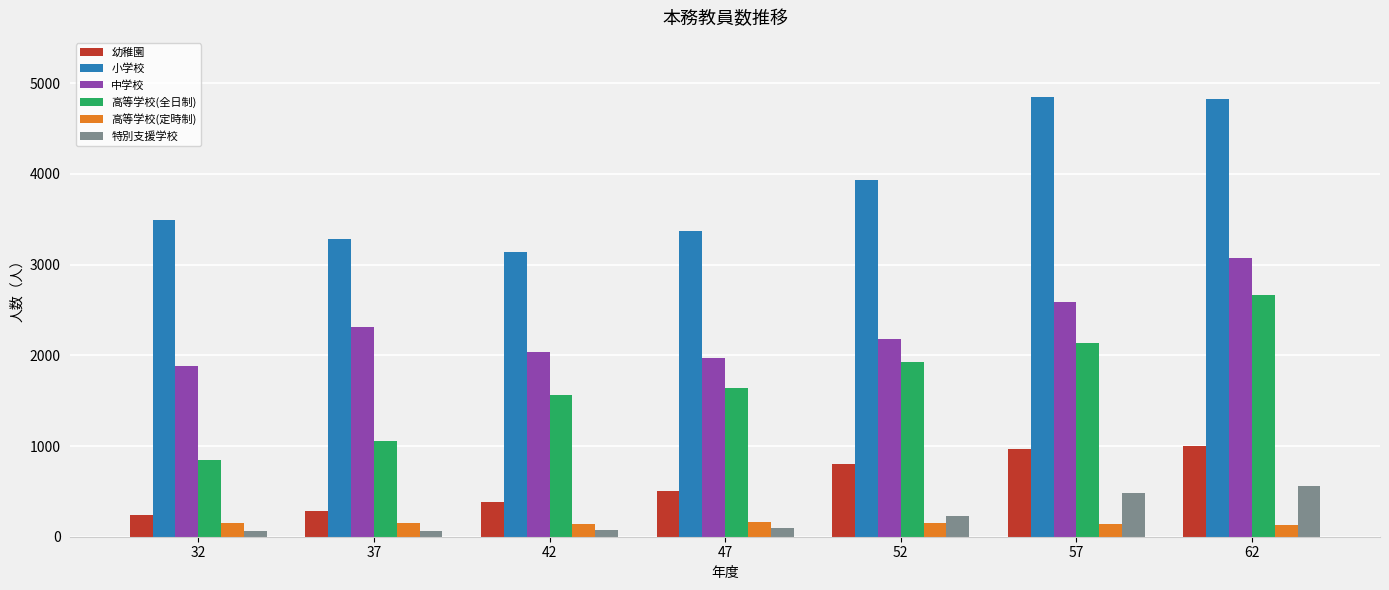

What is the total value across all series at 32?

6673